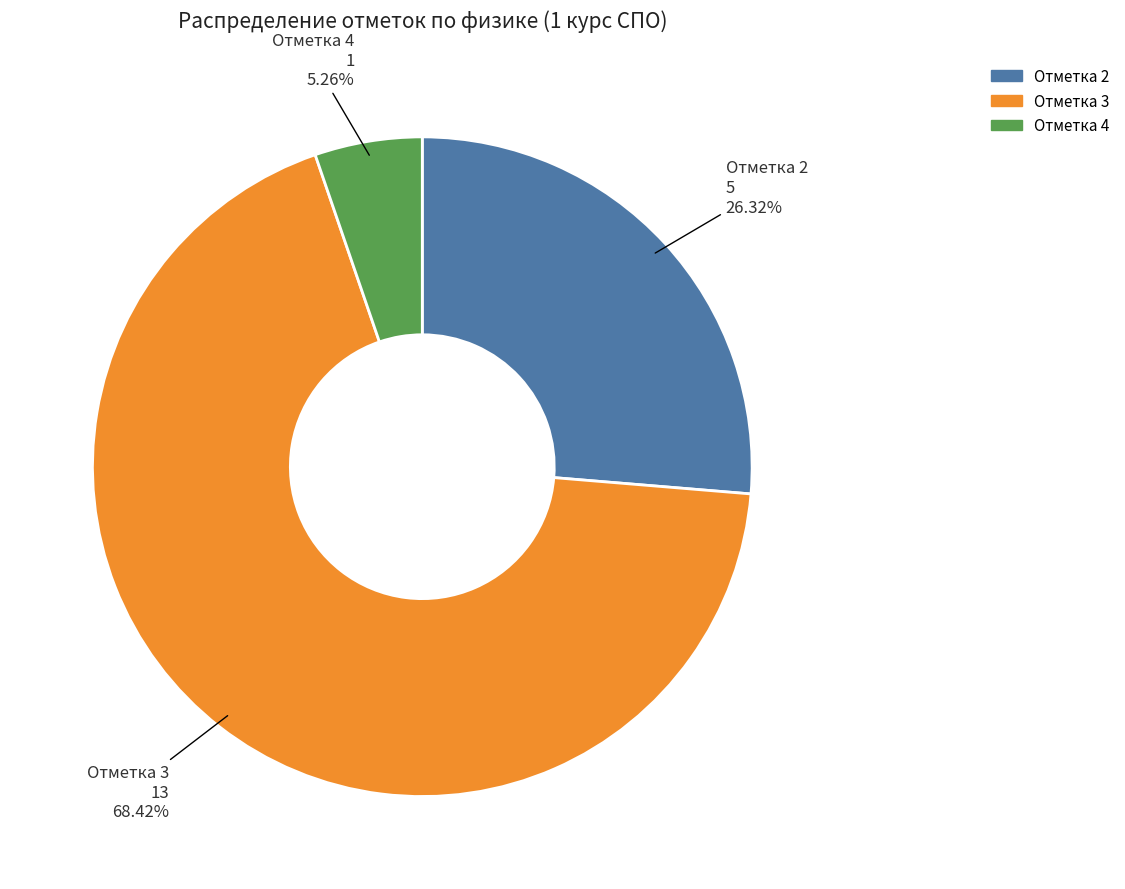

Which category has the smallest portion of the pie?

Отметка 4